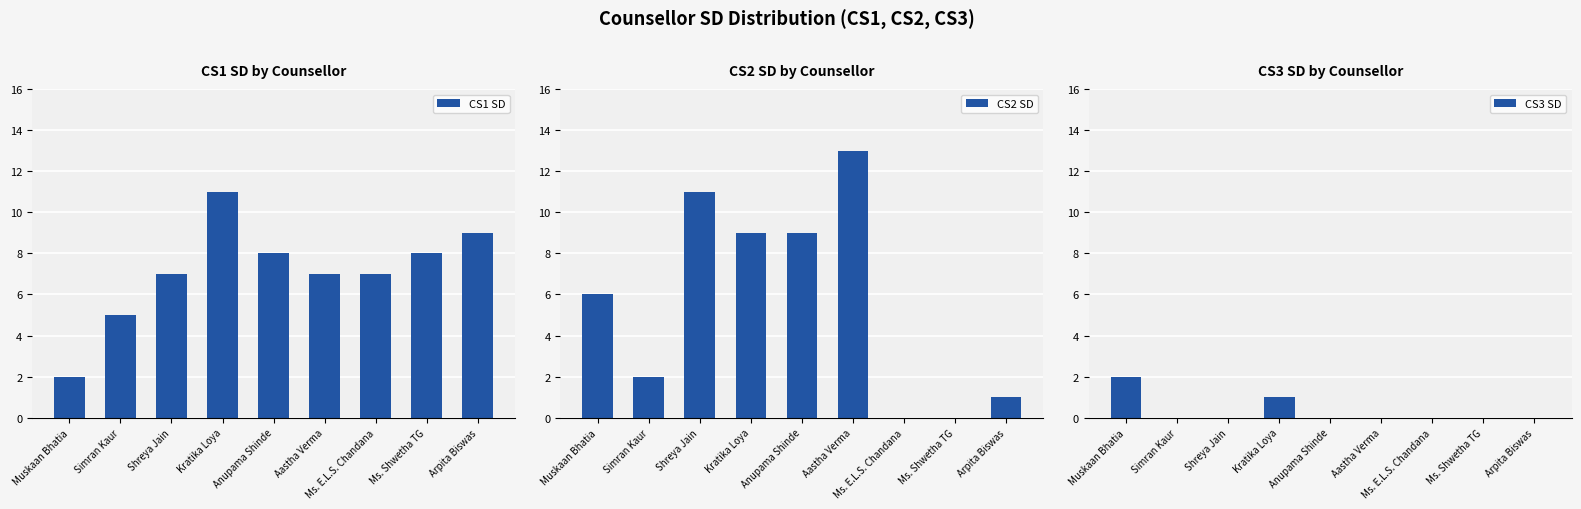

Which series changed the most between Anupama Shinde and Aastha Verma?

CS2 SD